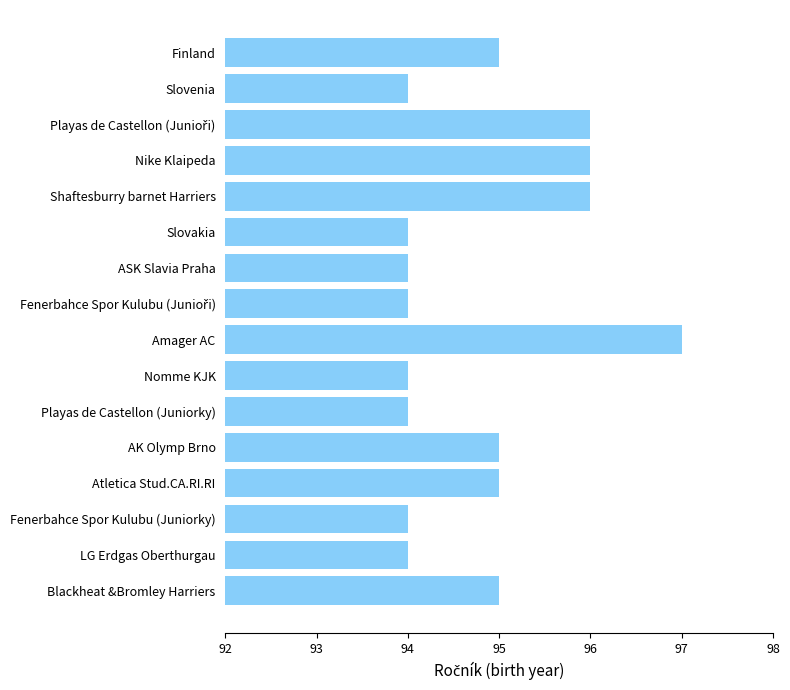

What is the average value?

95